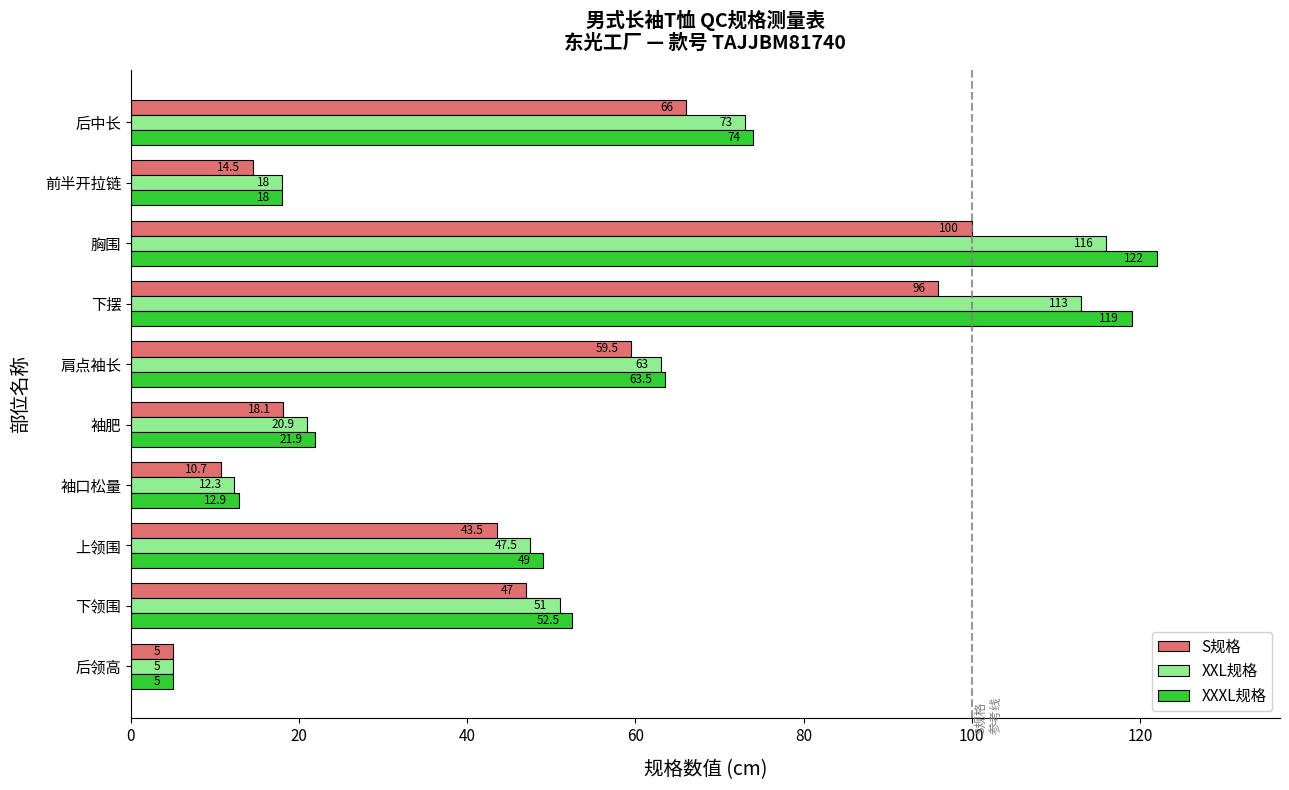

Which series has the largest total across all categories?

XXXL规格